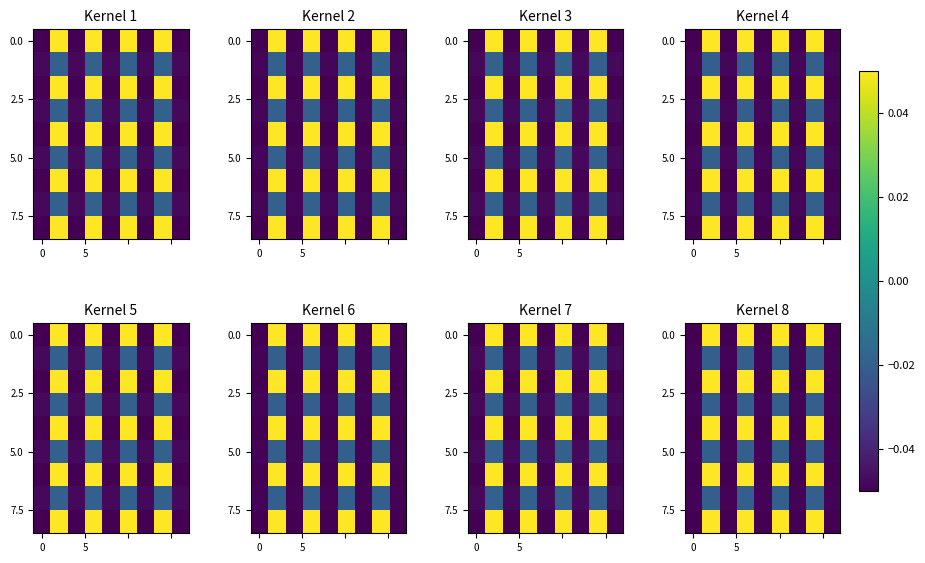

The value of 5.0 at 0 is -0.0. True or false?

True